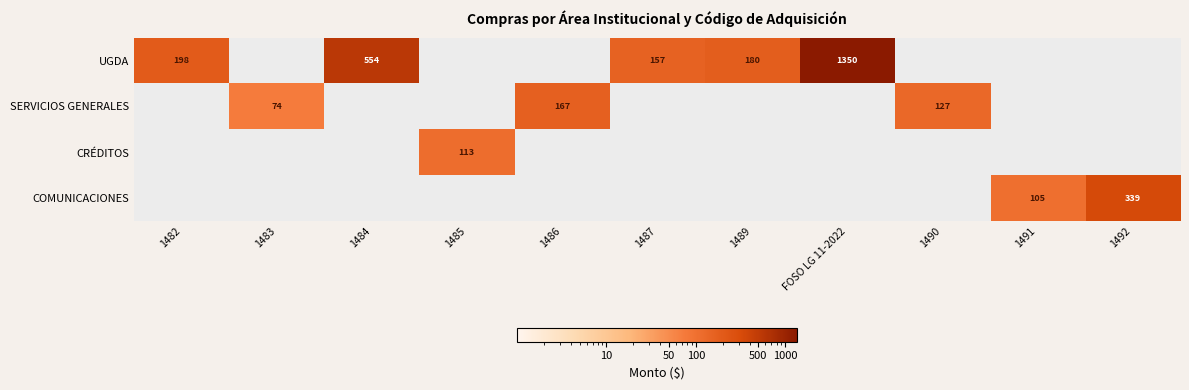

The UGDA series shows 157 at 1487. True or false?

True